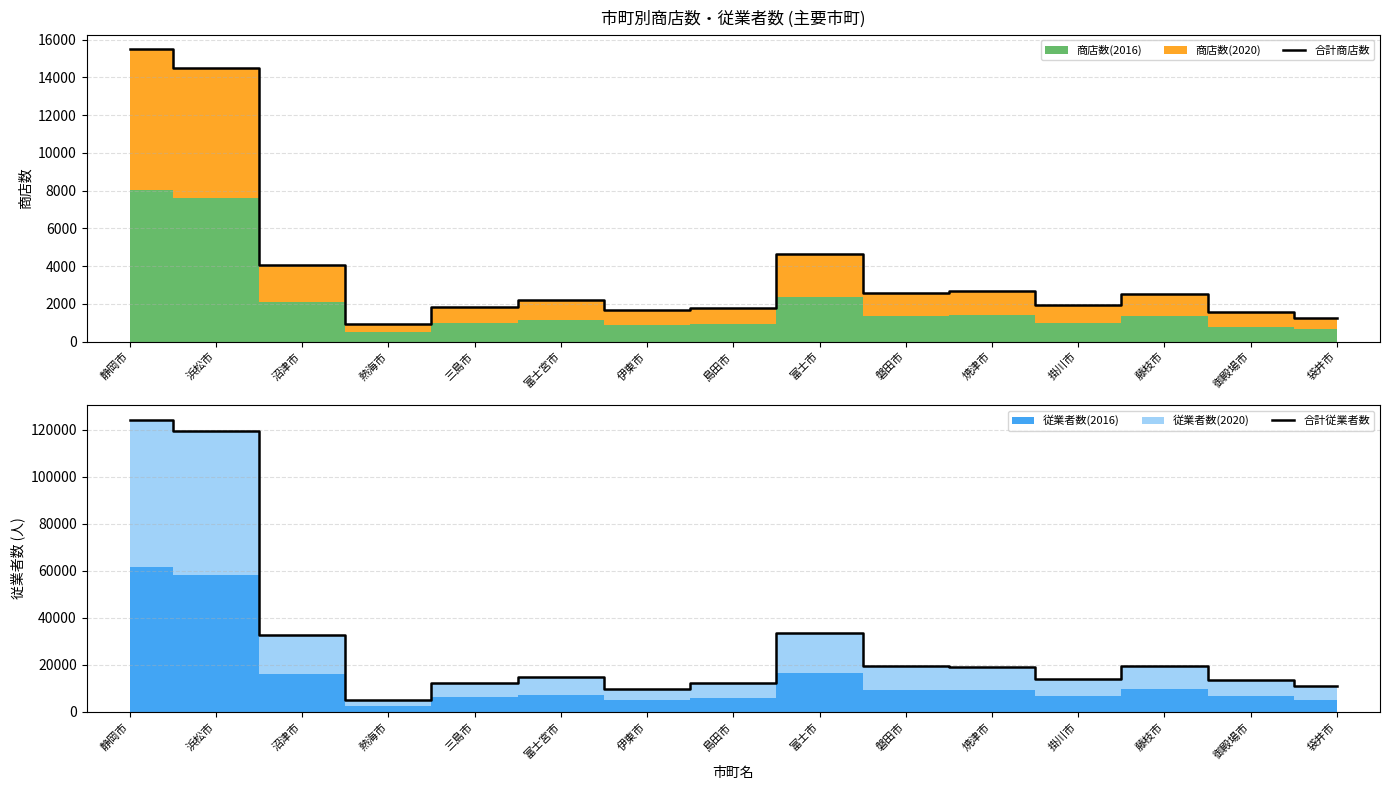

Which series has the widest spread of values?

合計従業者数